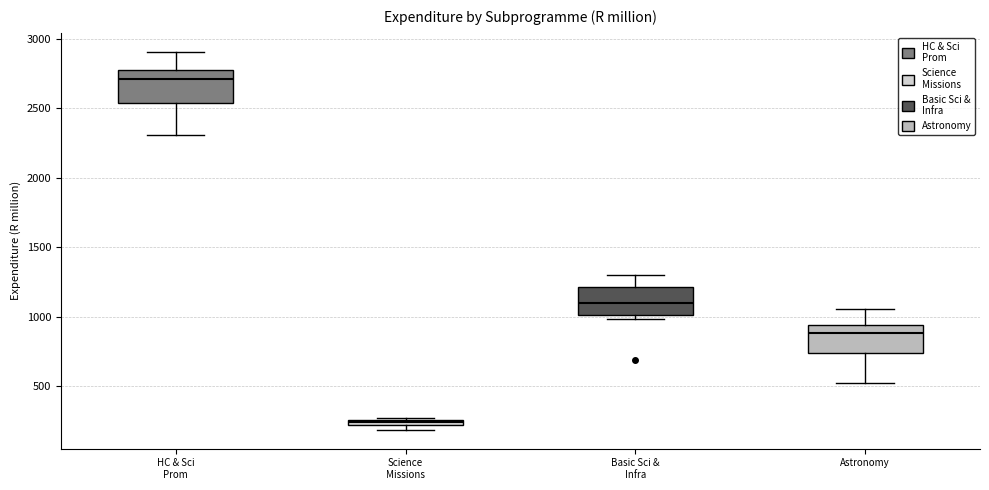

Where does the lower whisker of the box for HC & Sci Prom end on the y-axis? The values are not printed on the chart, so give them approximately, as read against the axis.

2300